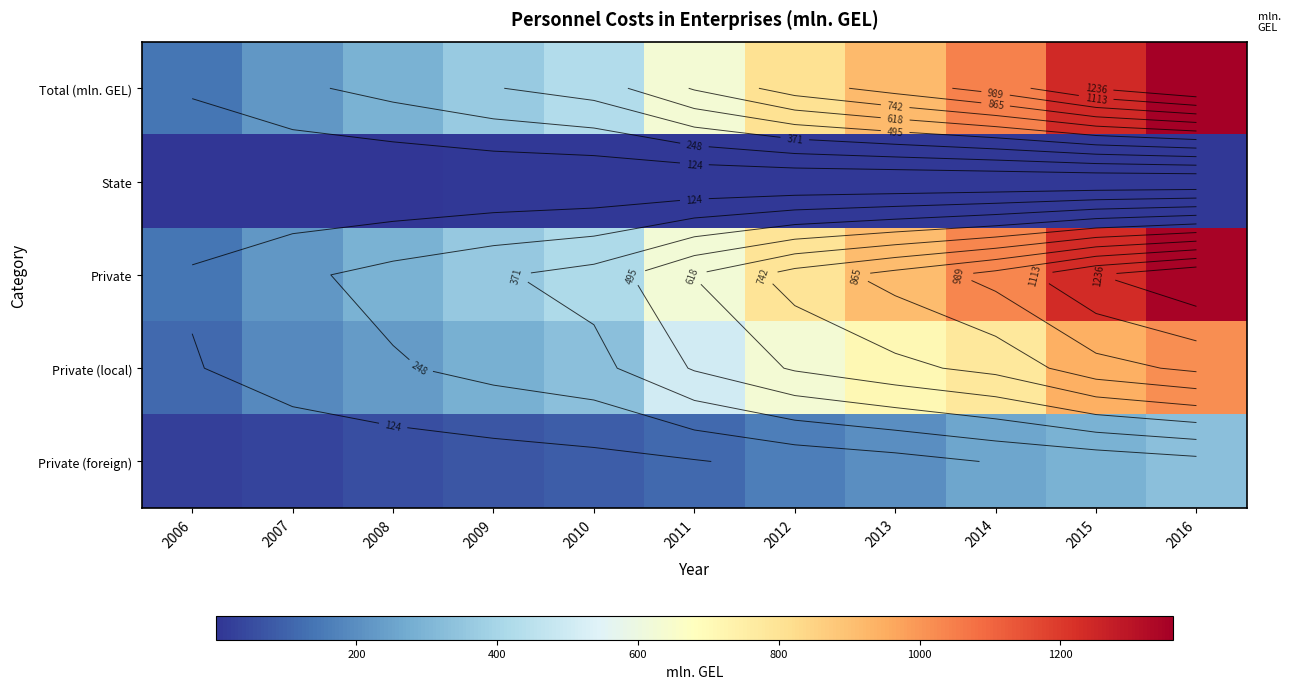

At which label does Private (foreign) reach its minimum?

2006